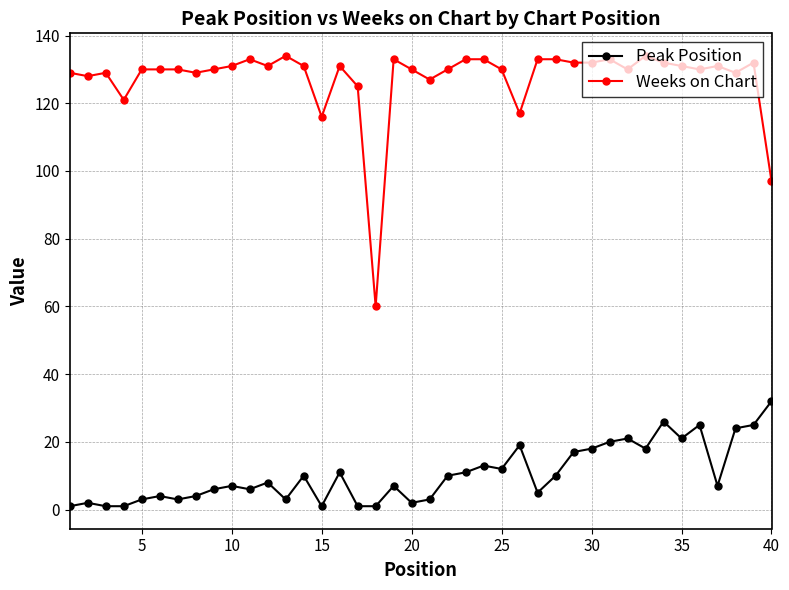

What is the average value of the Peak Position series?

10